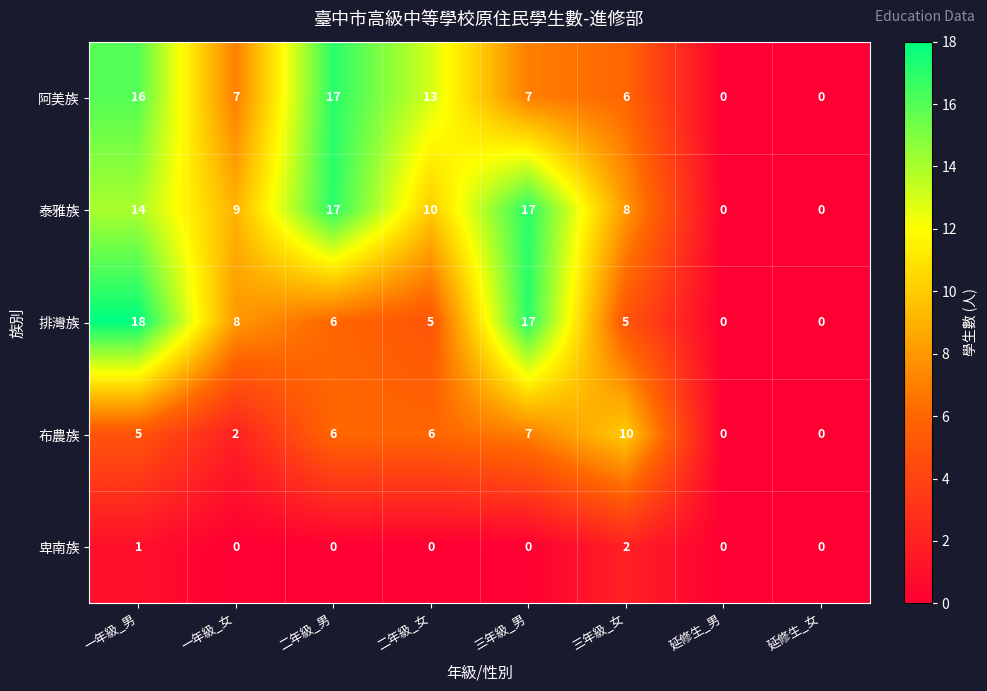

Which series has the widest spread of values?

排灣族